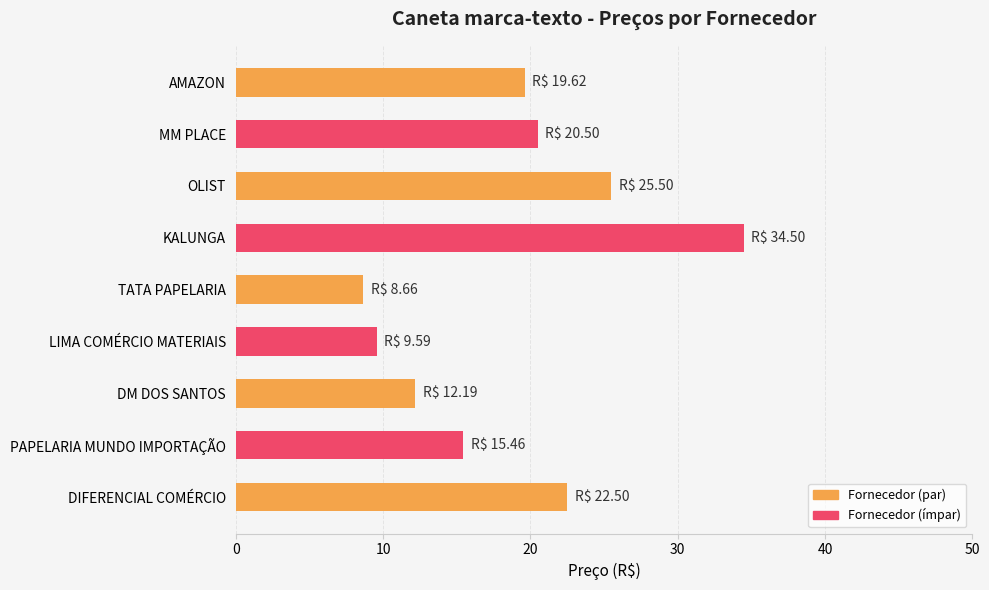

Where is the data nearest to the value 21?

MM PLACE